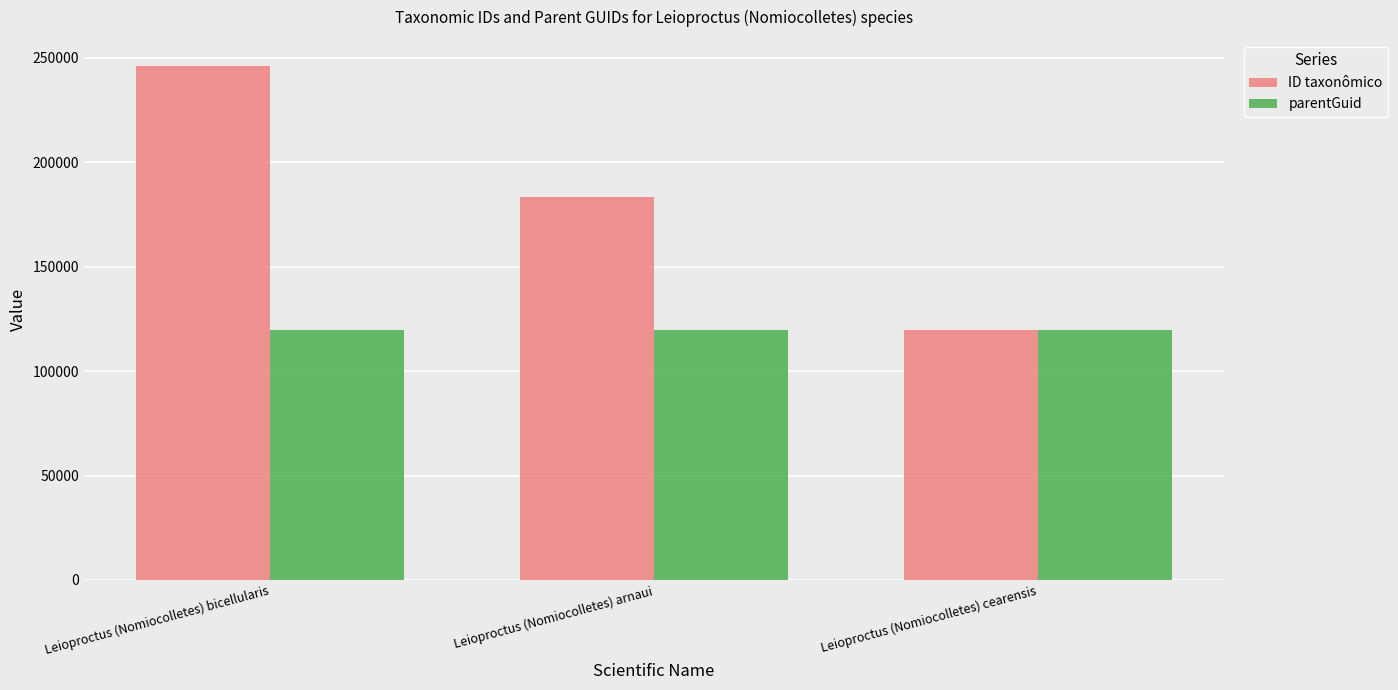

The value of ID taxonômico at Leioproctus (Nomiocolletes) arnaui is 183509. True or false?

True